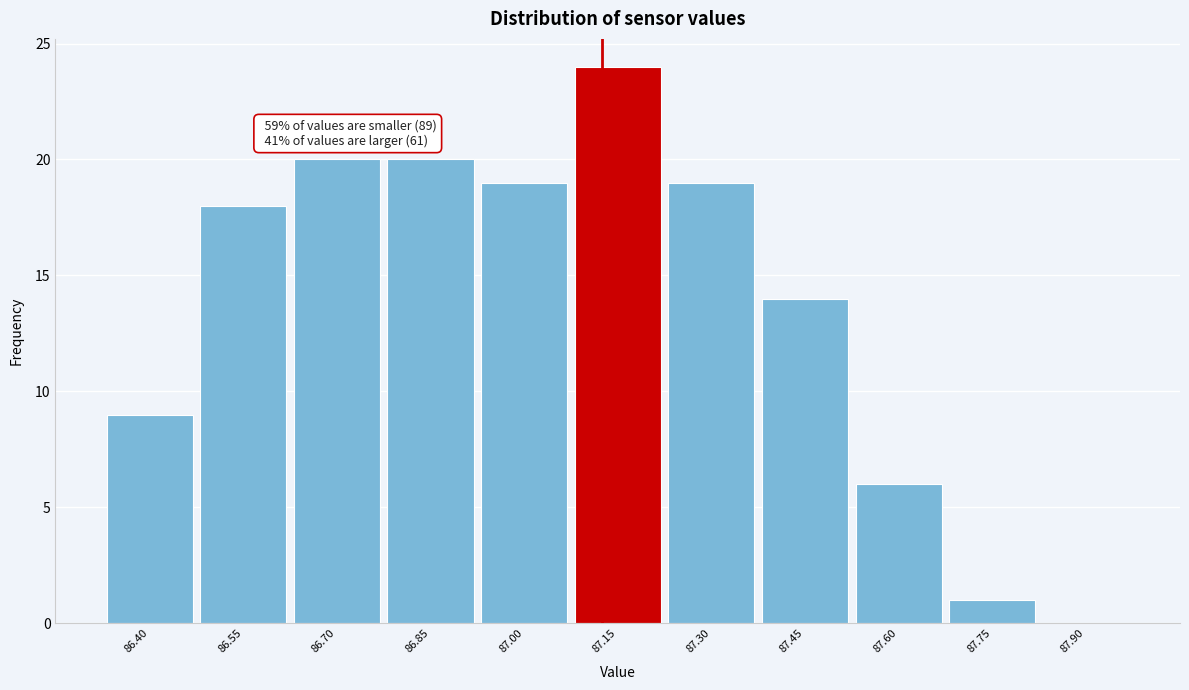

Reading left to right, what are all the values shown in this chart?

86.40=9	86.55=18	86.70=20	86.85=20	87.00=19	87.15=24	87.30=19	87.45=14	87.60=6	87.75=1	87.90=0